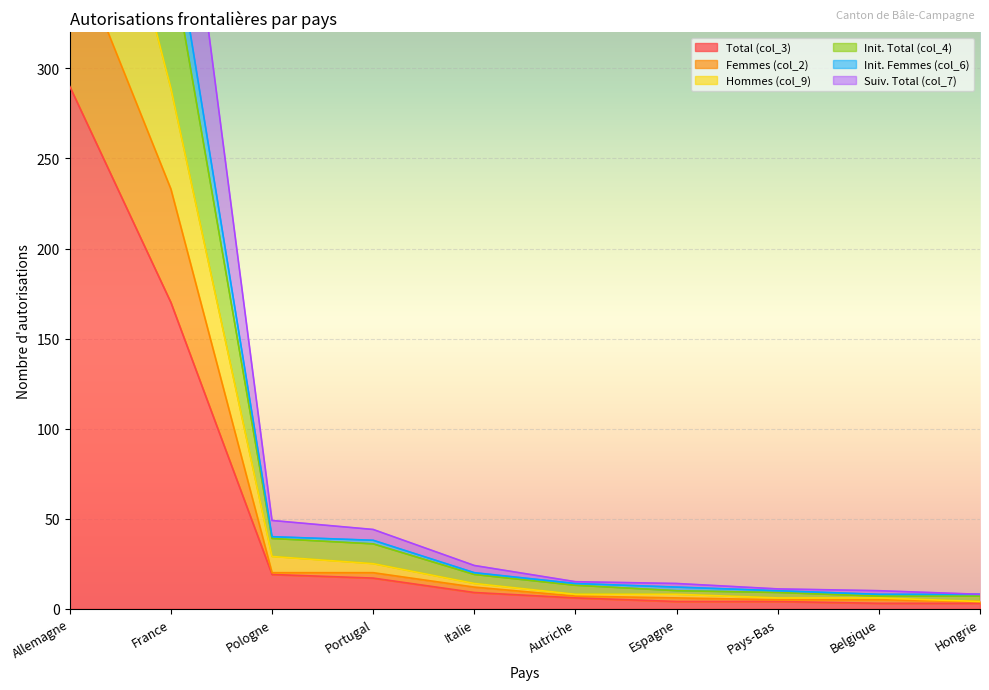

What are all the series names shown in the legend?

Total (col_3), Femmes (col_2), Hommes (col_9), Init. Total (col_4), Init. Femmes (col_6), Suiv. Total (col_7)